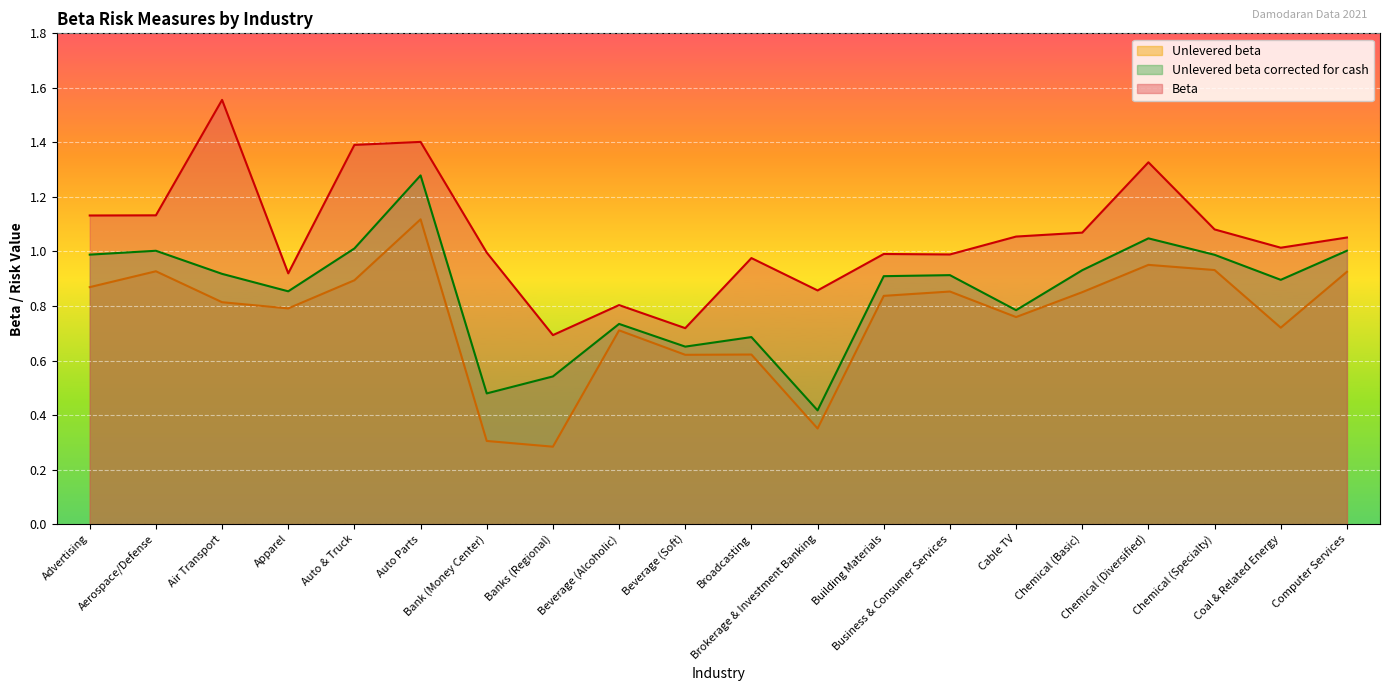

True or false: Unlevered beta corrected for cash has more than 2 interior local peaks.

True